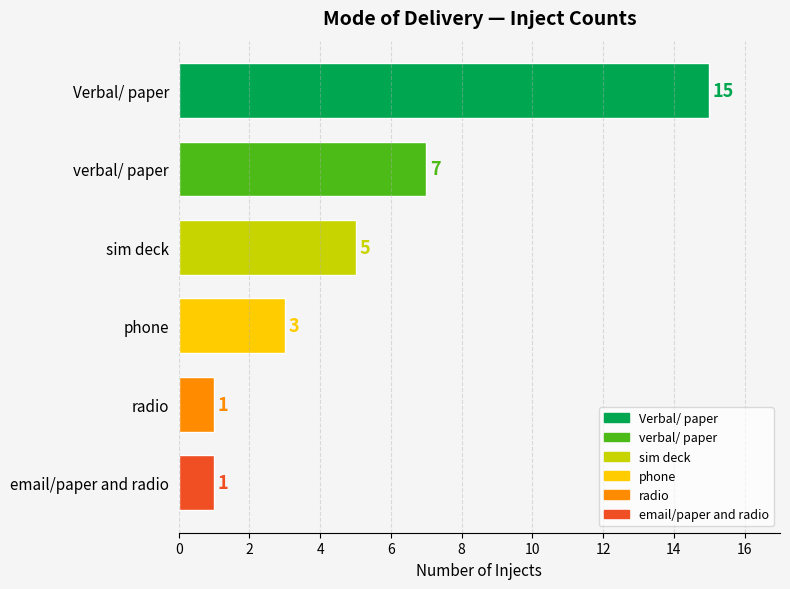

What is the difference between the values at Verbal/ paper and email/paper and radio?

14